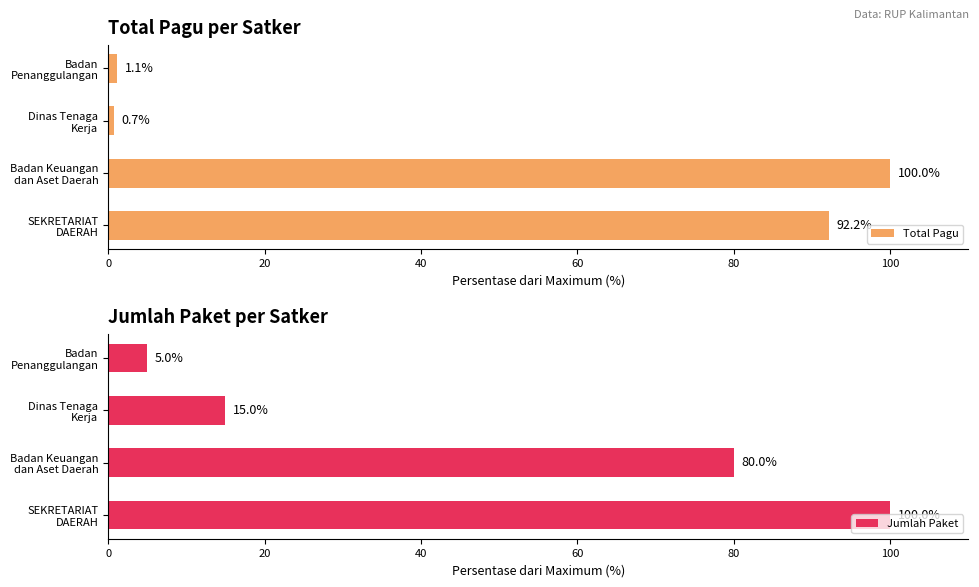

How many bars are there in each group?

2